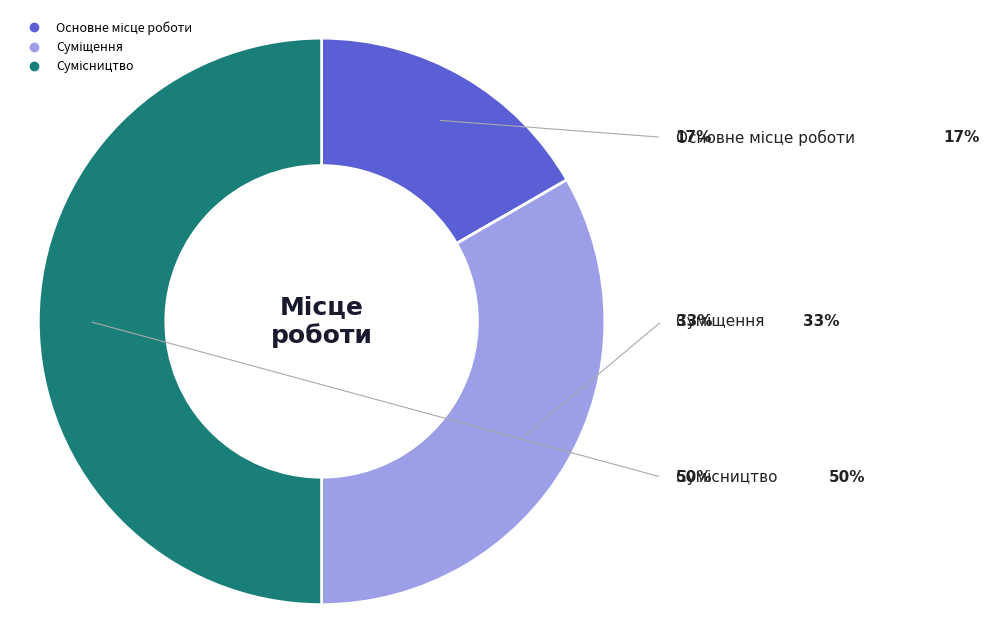

To the nearest percent, what is the average slice percentage?

33%